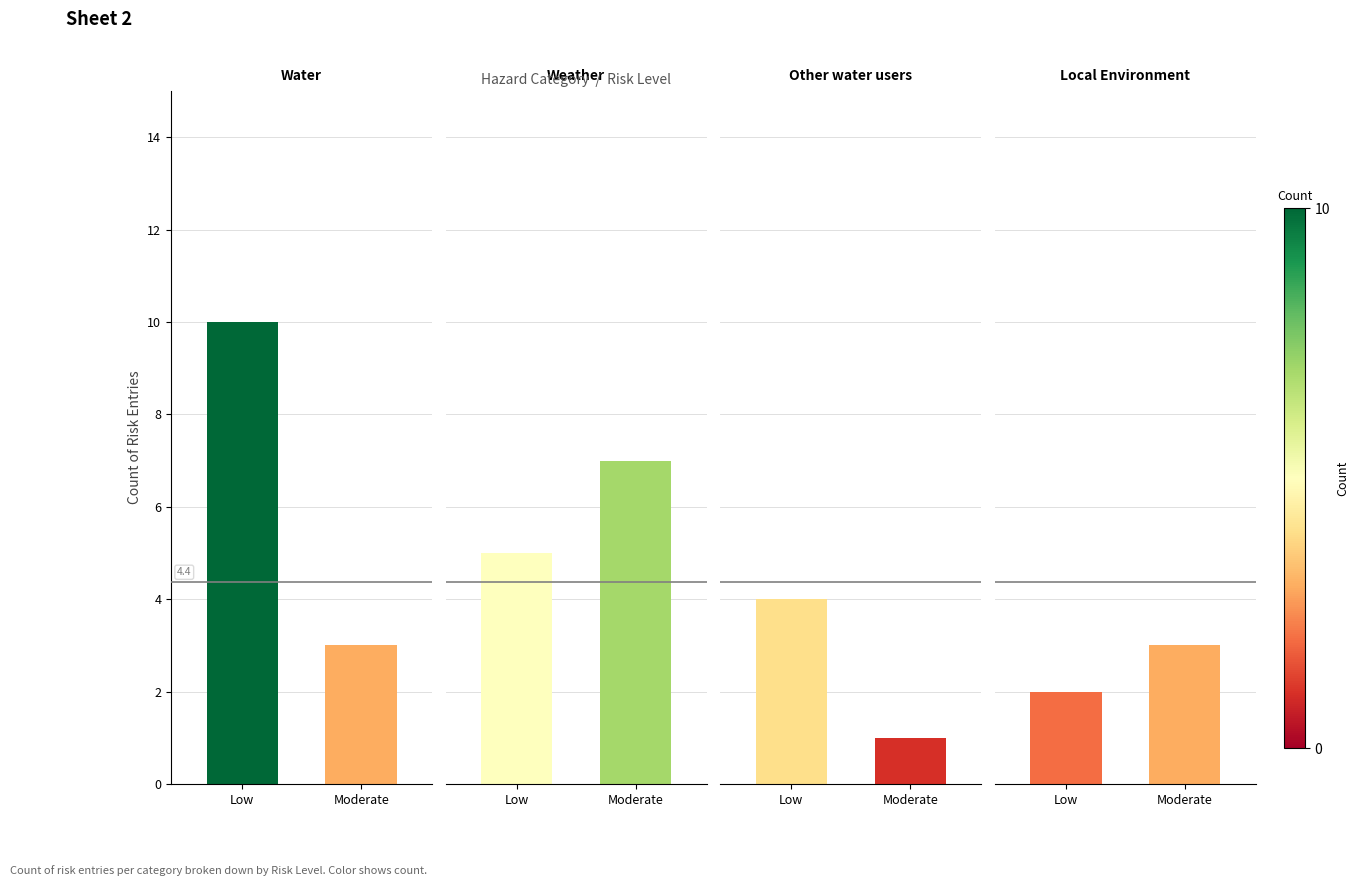

What is the spread (max minus min) of values at Low?

8